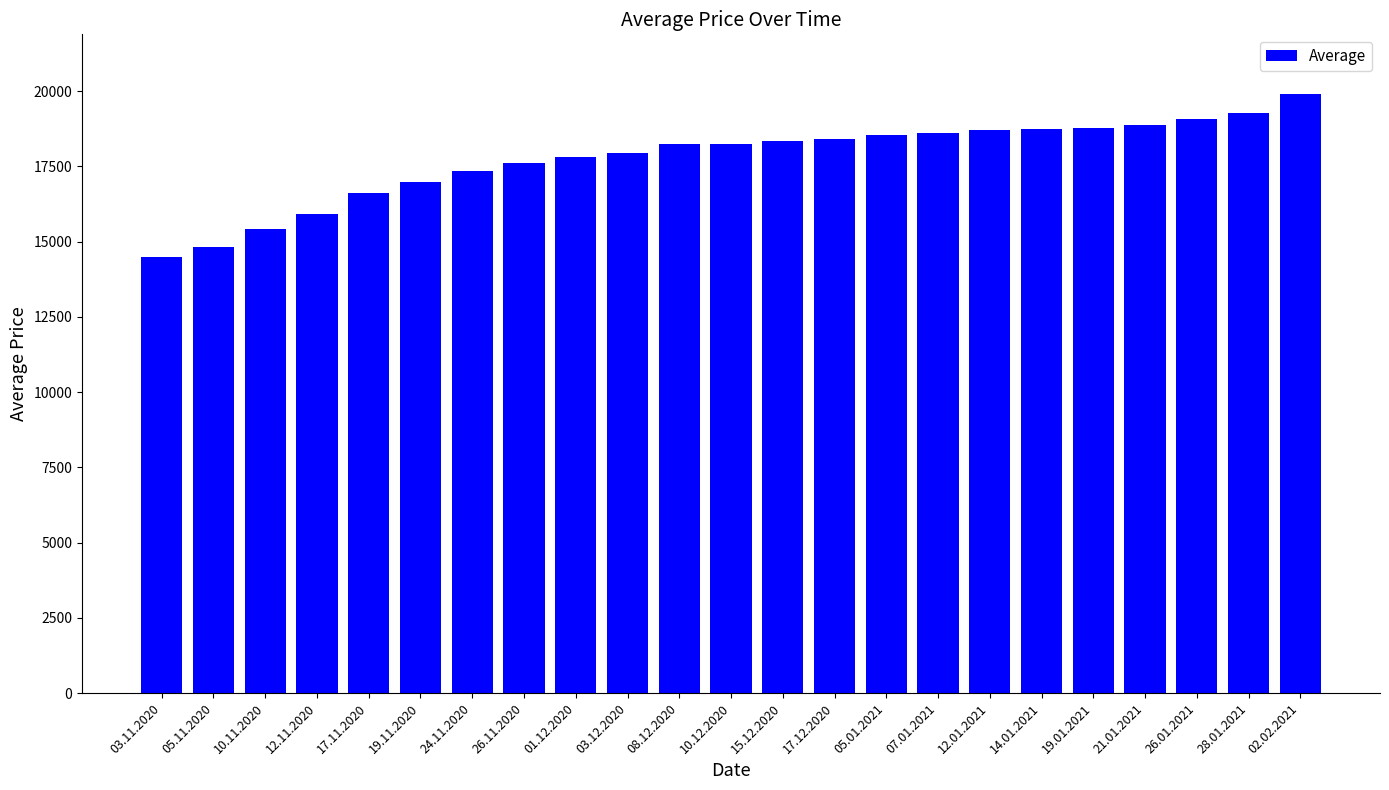

What is the change in value from 03.12.2020 to 14.01.2021?

+804